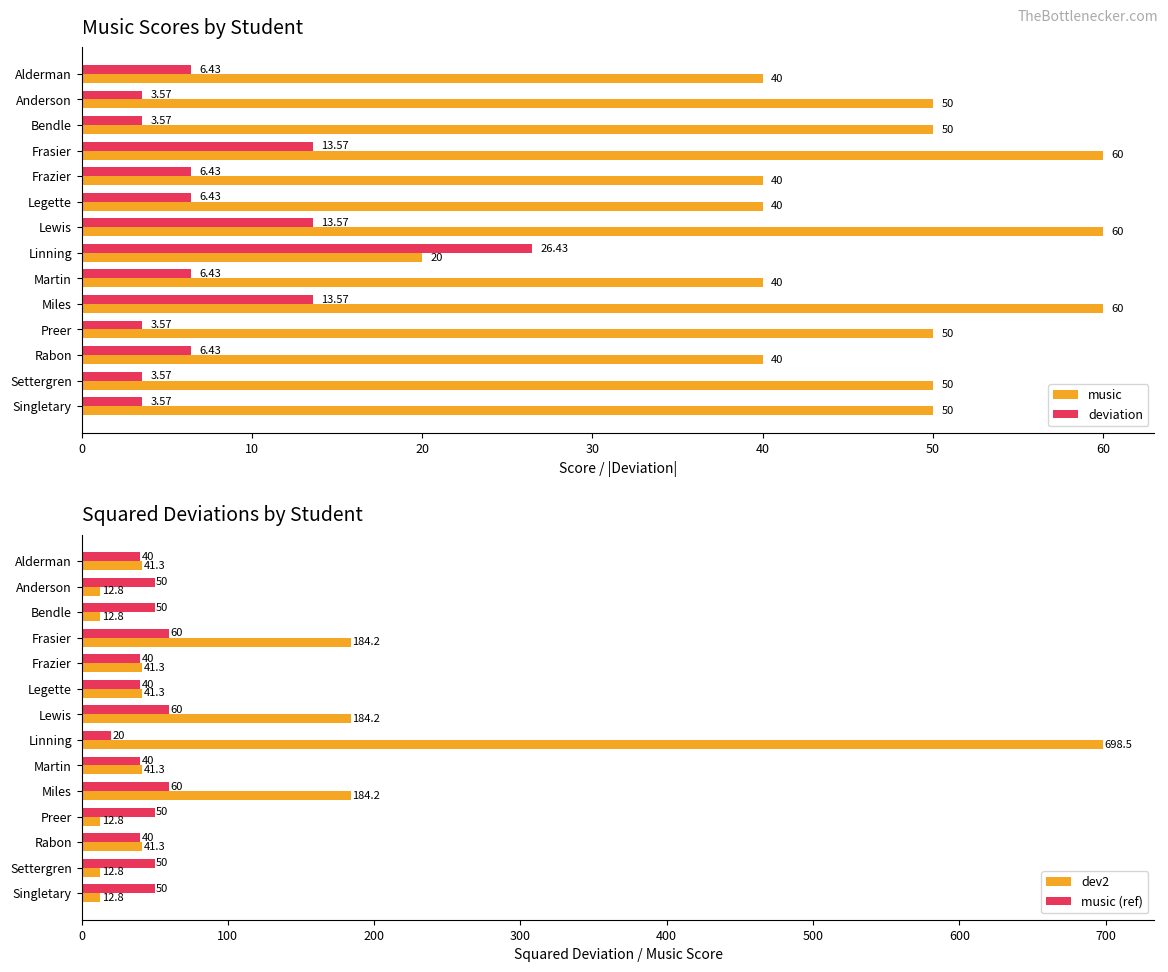

Reading left to right, transcribe all the data shown in this chart.

music: 40.0	50.0	50.0	60.0	40.0	40.0	60.0	20.0	40.0	60.0	50.0	40.0	50.0	50.0
deviation: 6.4	3.6	3.6	13.6	6.4	6.4	13.6	26.4	6.4	13.6	3.6	6.4	3.6	3.6
dev2: 41.3	12.8	12.8	184.2	41.3	41.3	184.2	698.5	41.3	184.2	12.8	41.3	12.8	12.8
music (ref): 40.0	50.0	50.0	60.0	40.0	40.0	60.0	20.0	40.0	60.0	50.0	40.0	50.0	50.0